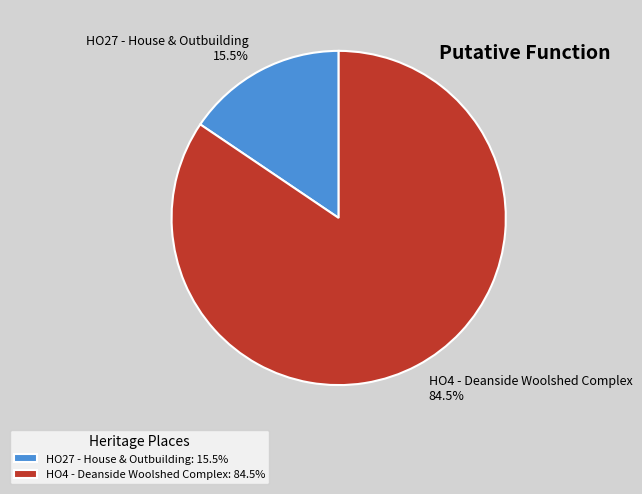

Which has a higher value, HO4 - Deanside Woolshed Complex or HO27 - House & Outbuilding?

HO4 - Deanside Woolshed Complex